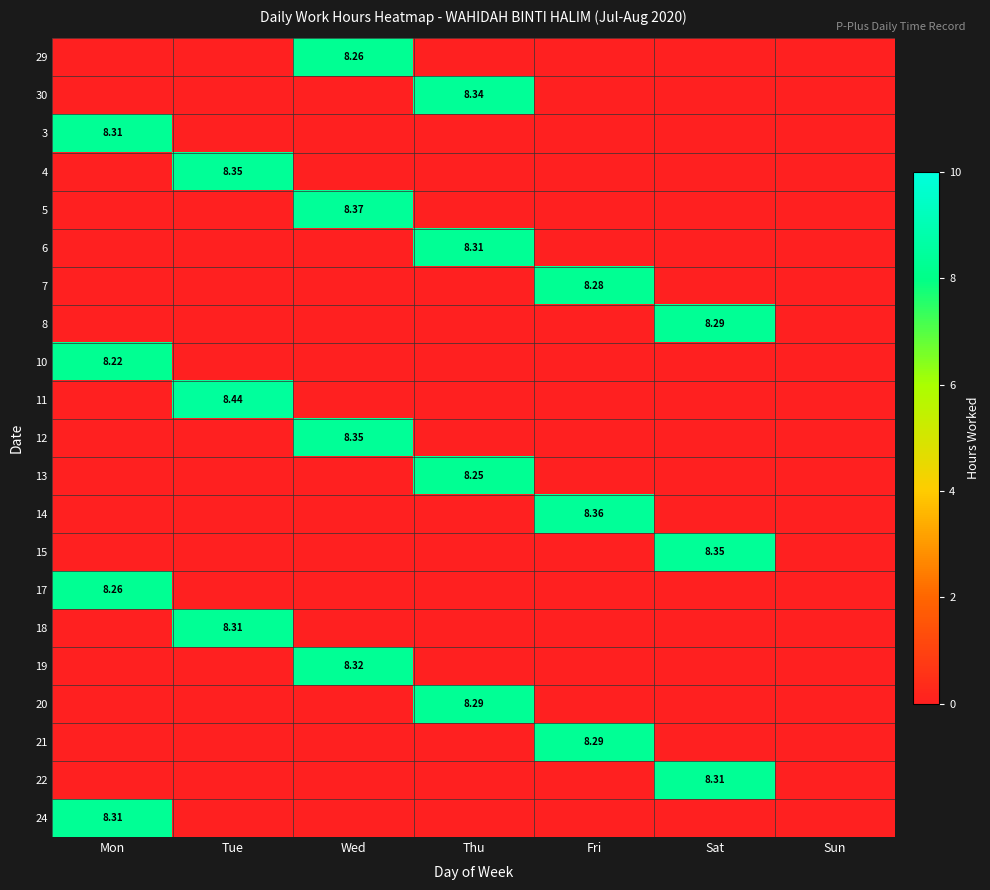

At which category does the chart reach its minimum across all series?

Mon